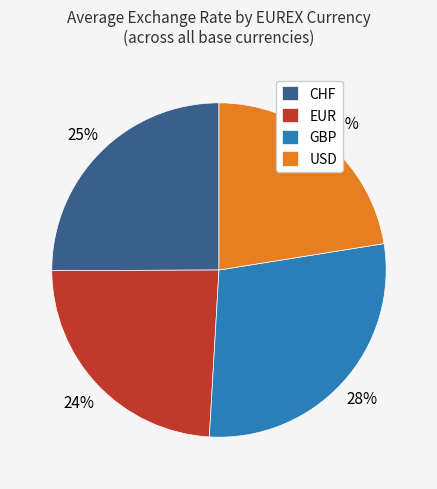

Which has a higher value, USD or GBP?

GBP